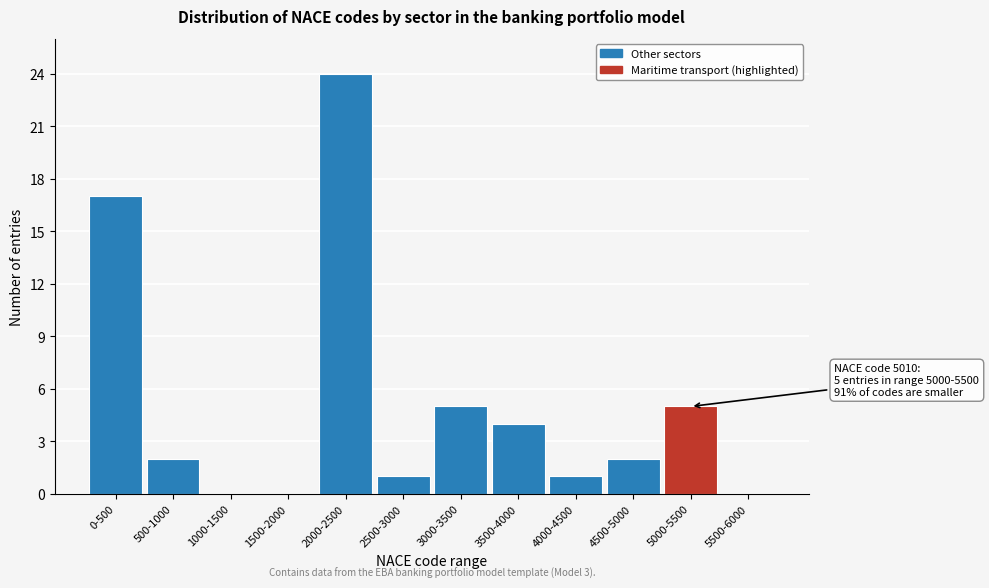

Reading left to right, extract all data points from this chart.

0-500=17	500-1000=2	1000-1500=0	1500-2000=0	2000-2500=24	2500-3000=1	3000-3500=5	3500-4000=4	4000-4500=1	4500-5000=2	5000-5500=5	5500-6000=0